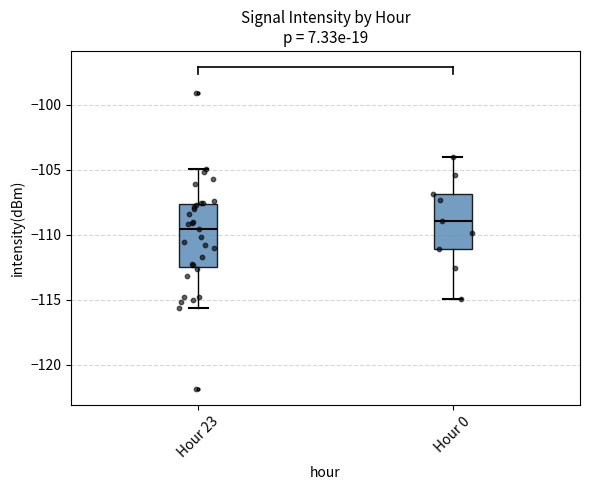

Reading left to right, transcribe this box plot: for each box, give where its median line is, the range the box spans, and where its two whiskers end, as read against the y-axis. The values are not printed on the chart, so give them approximately, as read against the axis.

Hour 23: median -109.5, box -112.5 to -107.5, whiskers -115.5 to -105.0
Hour 0: median -109.0, box -111.0 to -107.0, whiskers -115.0 to -104.0